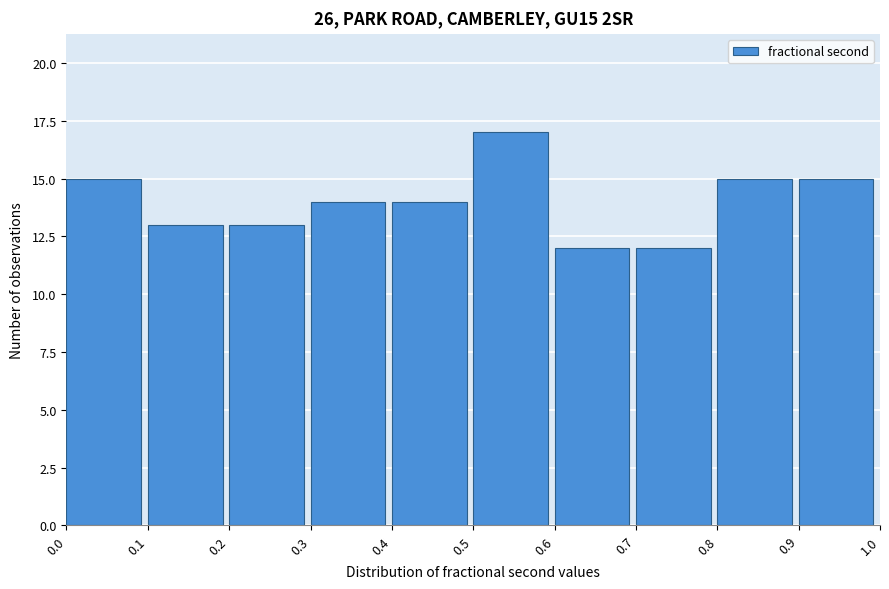

How tall is the bar that spans 0.9 to 1.0 on the x-axis? The values are not printed on the chart, so give them approximately, as read against the axis.

15